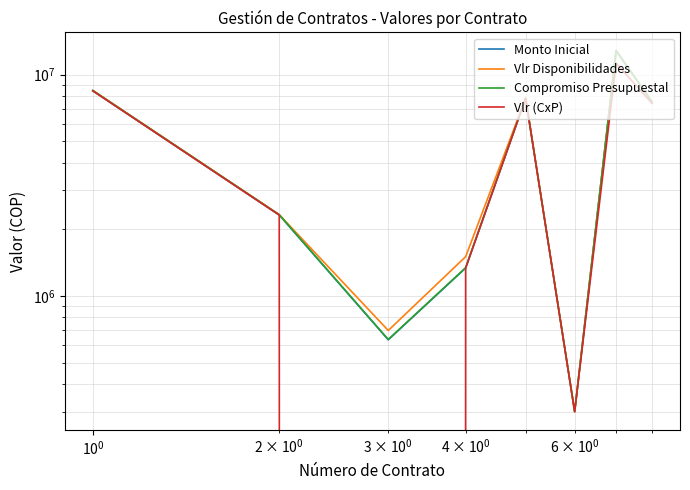

List the series in order of their peak value, lowest first.

Vlr (CxP), Monto Inicial, Vlr Disponibilidades, Compromiso Presupuestal